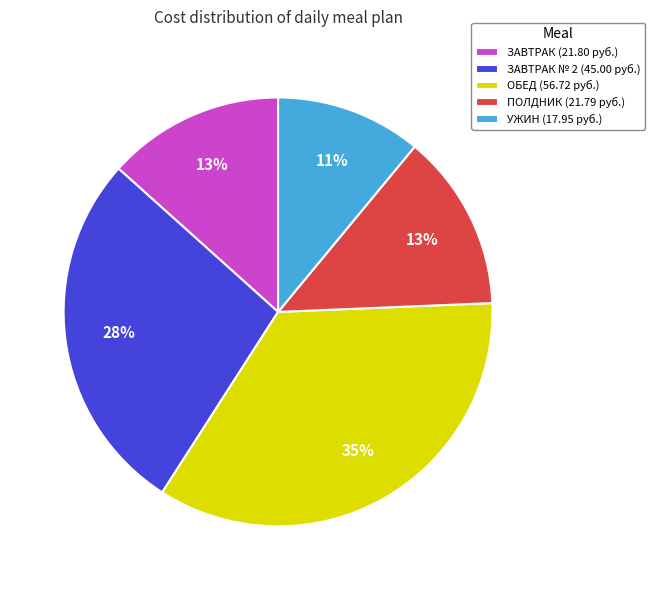

Between ПОЛДНИК (21.79 руб.) and ЗАВТРАК № 2 (45.00 руб.), which is larger?

ЗАВТРАК № 2 (45.00 руб.)